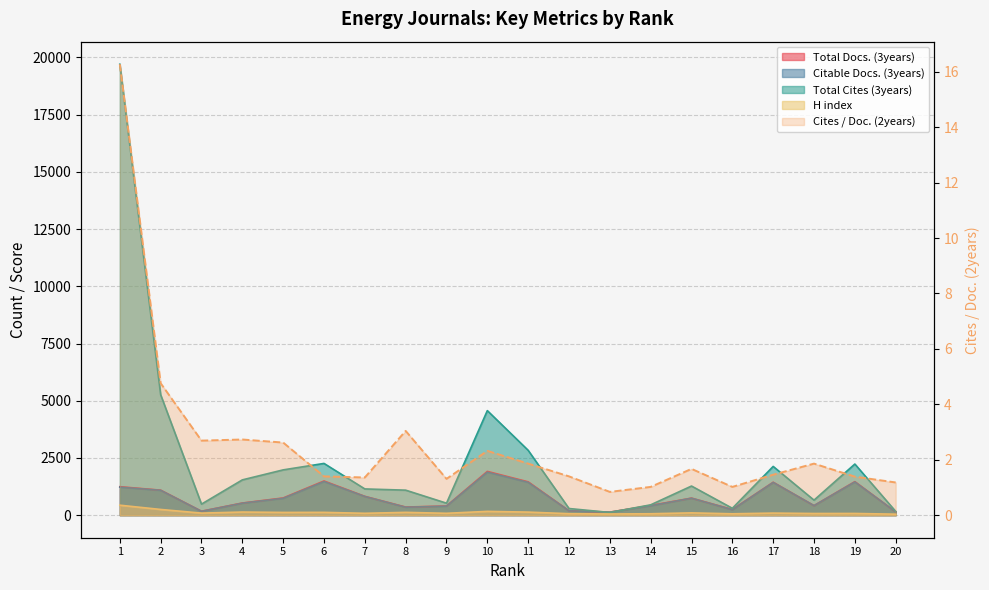

Reading right to left, transcribe all the data shown in this chart.

Total Docs. (3years): 141.0	1465.0	417.0	1438.0	248.0	745.0	425.0	134.0	193.0	1457.0	1913.0	401.0	355.0	822.0	1495.0	752.0	531.0	172.0	1093.0	1244.0
Citable Docs. (3years): 141.0	1453.0	417.0	1431.0	240.0	742.0	412.0	132.0	190.0	1434.0	1881.0	395.0	348.0	818.0	1470.0	738.0	525.0	169.0	1087.0	1226.0
Total Cites (3years): 165.0	2234.0	657.0	2130.0	301.0	1273.0	452.0	118.0	291.0	2834.0	4568.0	524.0	1093.0	1147.0	2261.0	1979.0	1542.0	483.0	5262.0	19703.0
H index: 43.0	75.0	73.0	91.0	60.0	101.0	62.0	52.0	65.0	134.0	166.0	82.0	123.0	82.0	123.0	120.0	137.0	90.0	250.0	436.0
Cites / Doc. (2years): 1.2	1.4	1.9	1.5	1.0	1.7	1.0	0.8	1.4	1.9	2.3	1.3	3.0	1.4	1.4	2.6	2.7	2.7	4.8	16.3